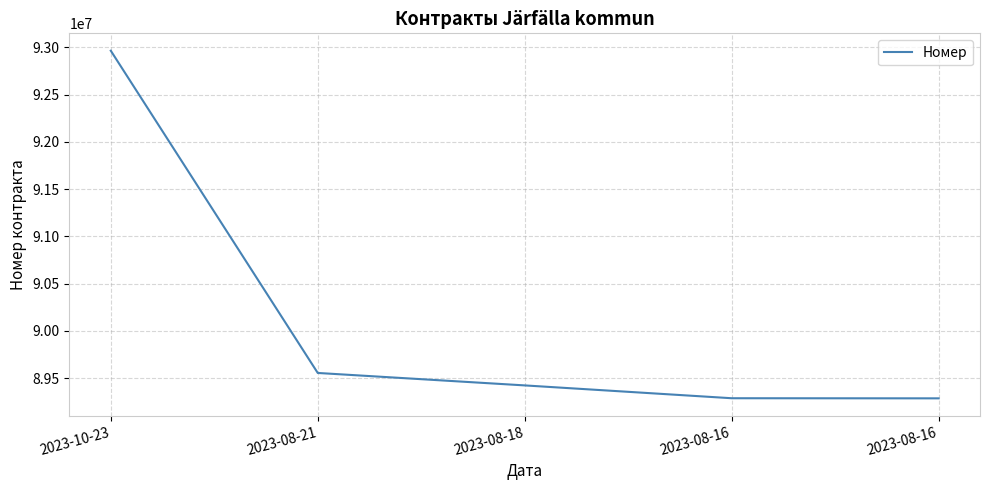

How many lines are shown in the chart?

1